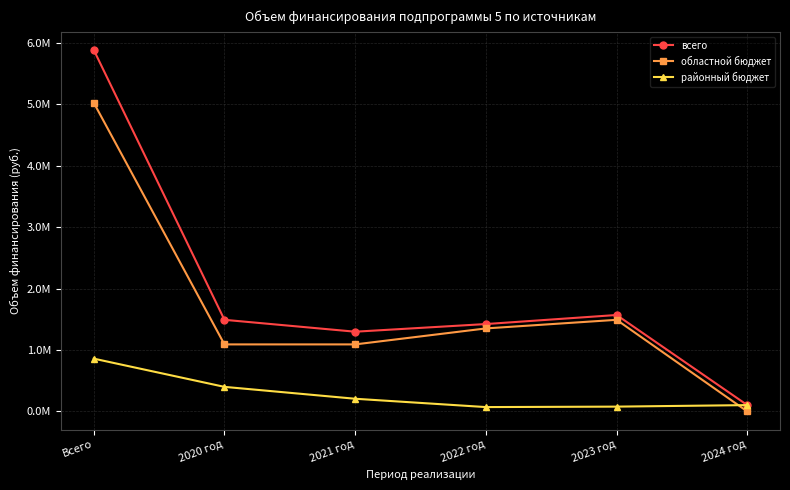

What are all the series names shown in the legend?

всего, областной бюджет, районный бюджет